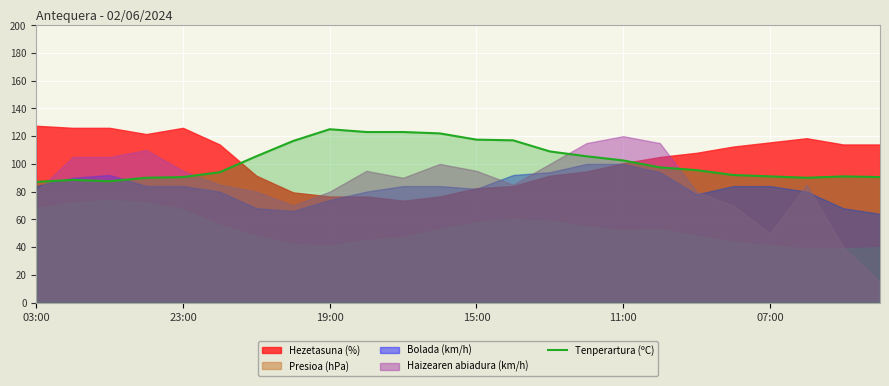

Where is the data nearest to the value 106?

6